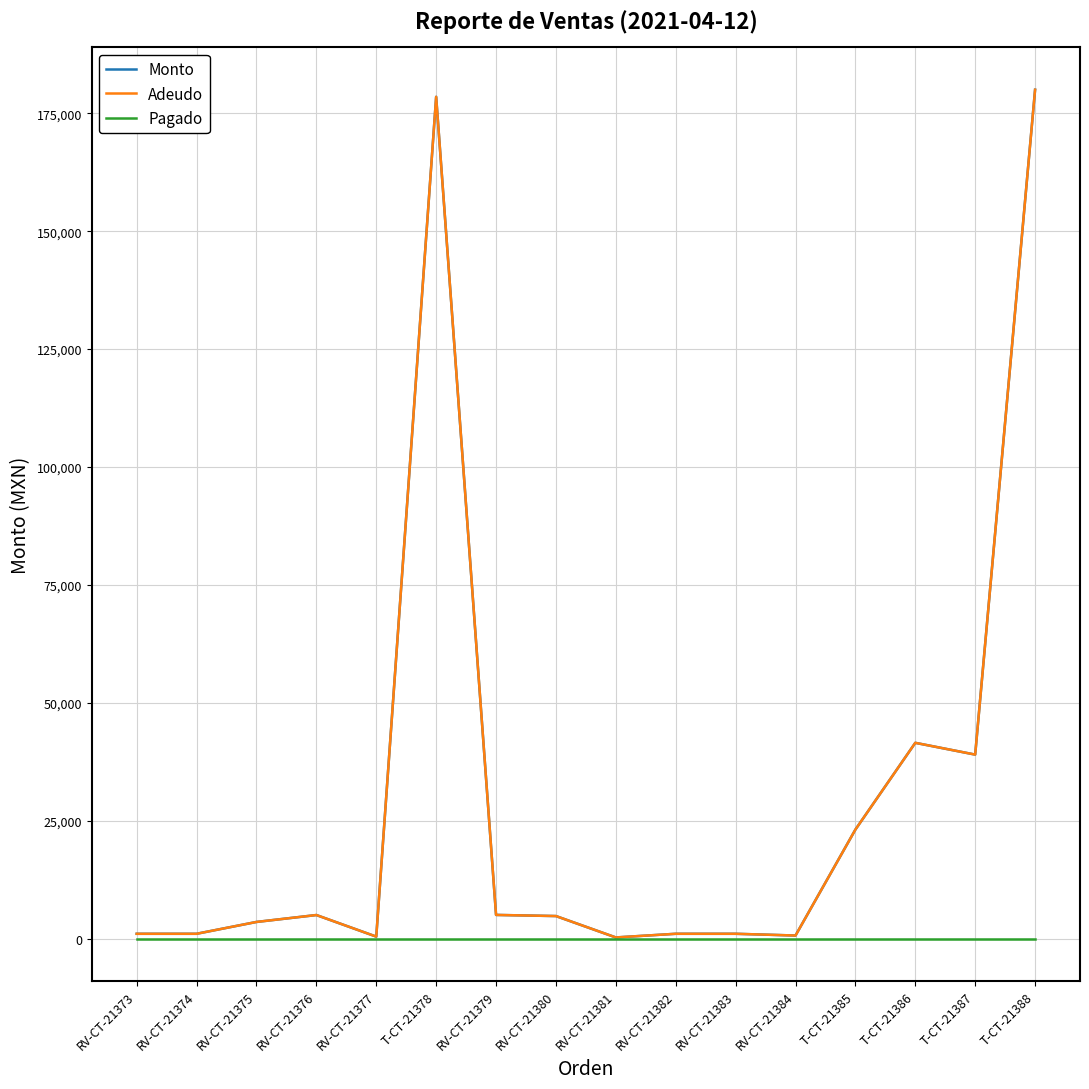

Is this an area chart (filled region under the line)?

No